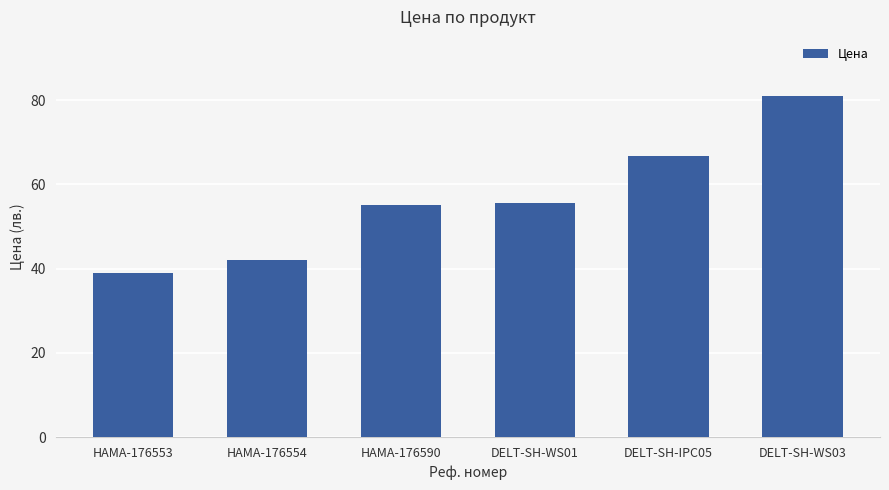

Reading left to right, extract all data points from this chart.

HAMA-176553=39.0	HAMA-176554=42.0	HAMA-176590=55.0	DELT-SH-WS01=55.6	DELT-SH-IPC05=66.8	DELT-SH-WS03=80.9